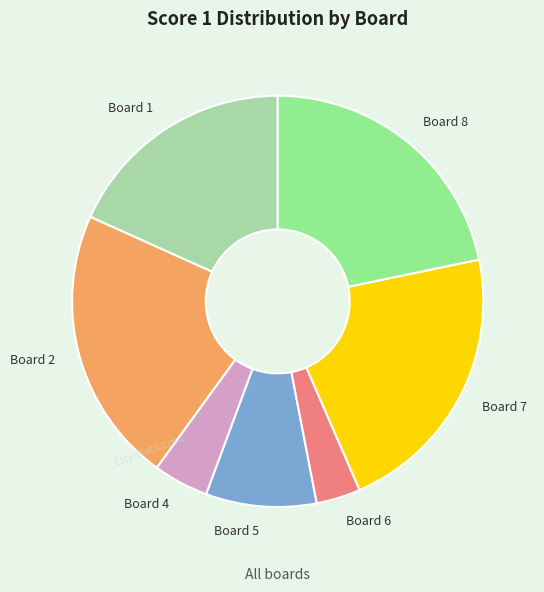

Which has a higher value, Board 5 or Board 6?

Board 5